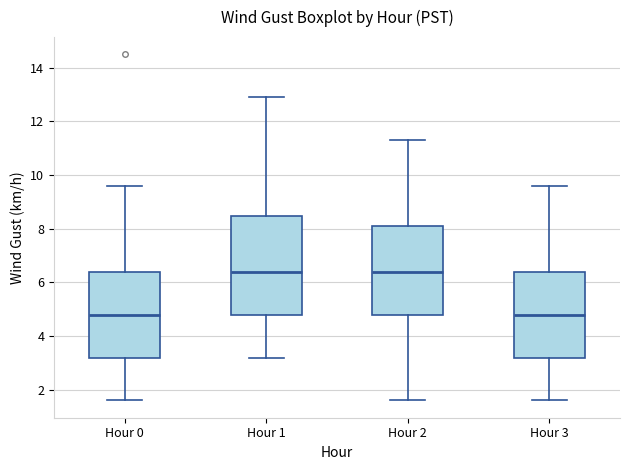

Which box is the tallest, from its lower edge to its upper edge?

Hour 1